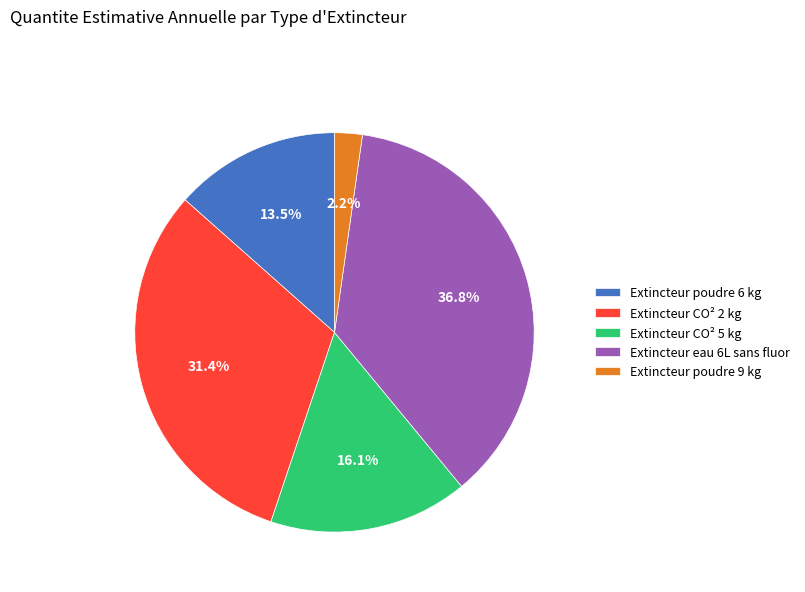

Does Extincteur eau 6L sans fluor represent more than half of the total?

No